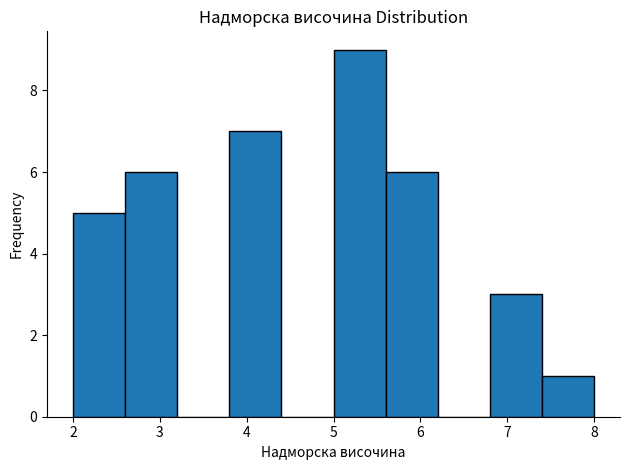

Reading left to right, transcribe this chart: for each bar, give the range it covers on the x-axis and its height. The values are not printed on the chart, so give them approximately, as read against the axis.

2.0 to 2.6: 5
2.6 to 3.2: 6
3.2 to 3.8: 0
3.8 to 4.4: 7
4.4 to 5.0: 0
5.0 to 5.6: 9
5.6 to 6.2: 6
6.2 to 6.8: 0
6.8 to 7.4: 3
7.4 to 8.0: 1